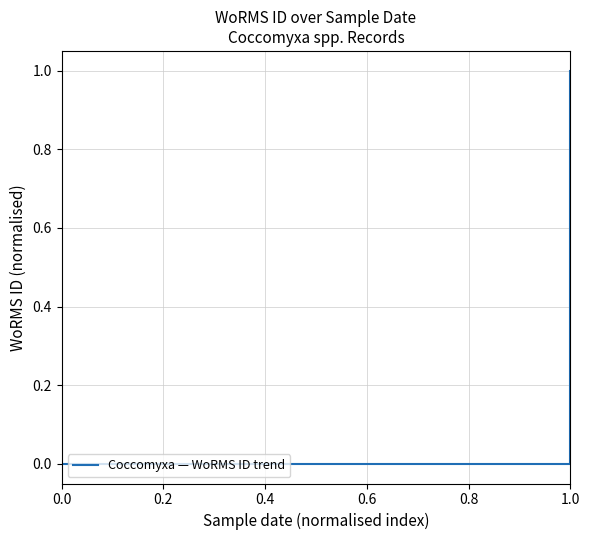

True or false: the data has more than 2 interior local peaks.

False